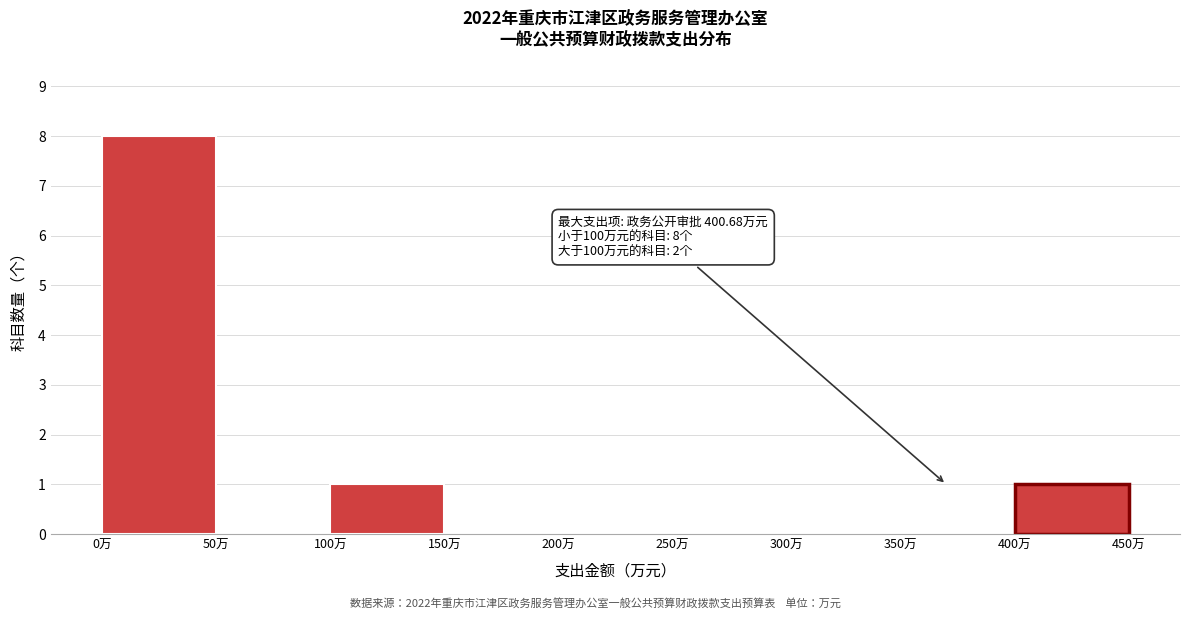

Over which range of the x-axis is the bar tallest?

0 to 50